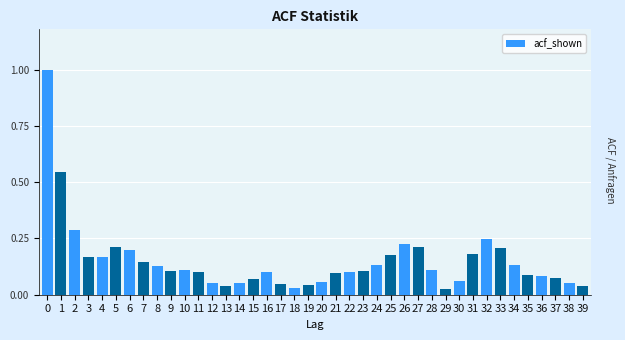

What is the change in value from 1 to 18?

-0.5